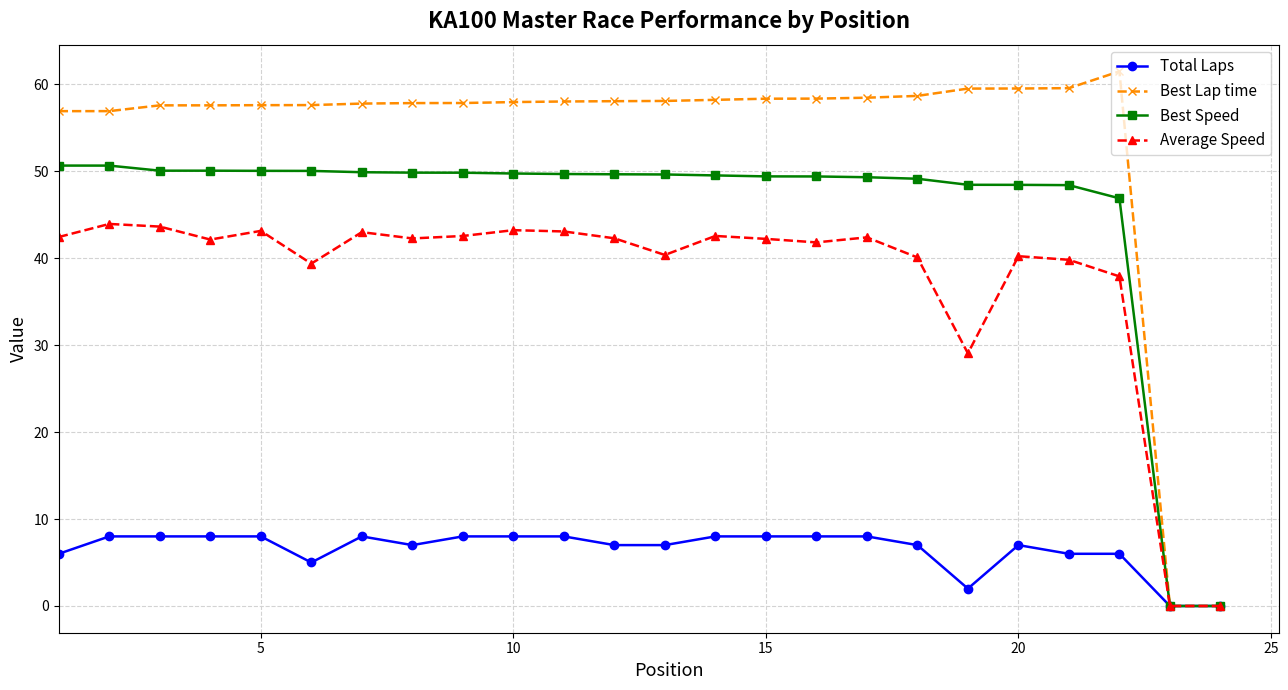

List the series in order of their peak value, highest first.

Best Lap time, Best Speed, Average Speed, Total Laps